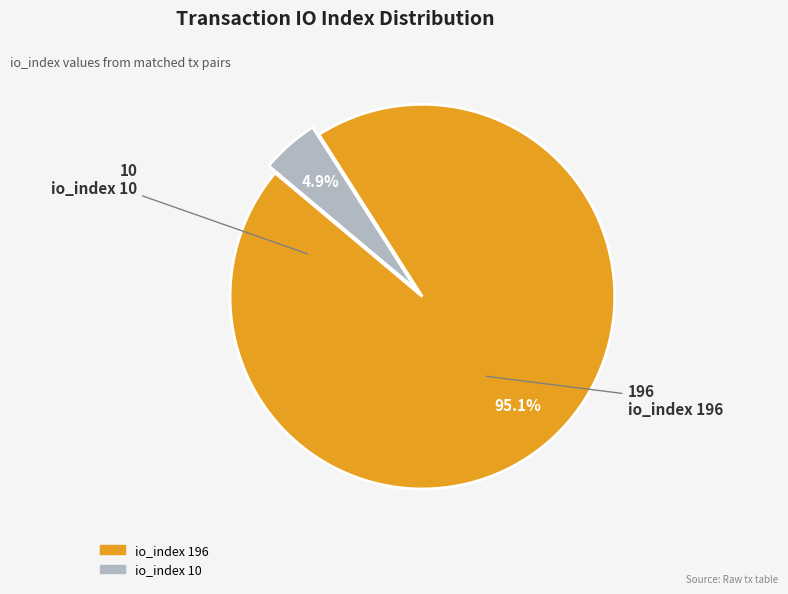

To the nearest percent, what portion does io_index 196 represent?

95%